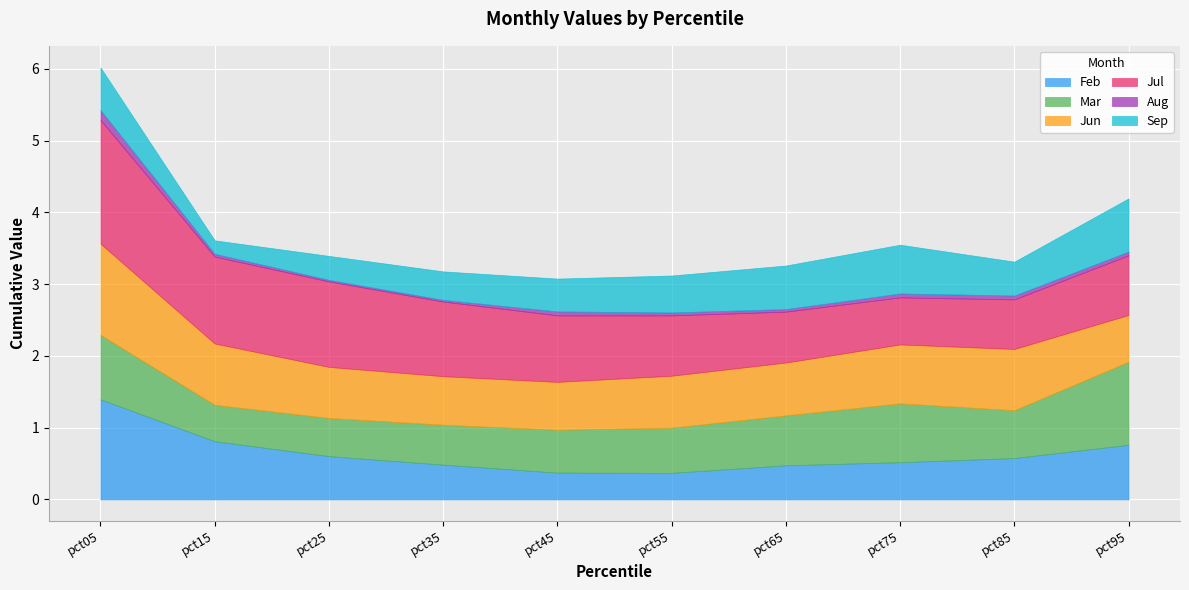

The Feb series shows 0.4 at pct55. True or false?

True